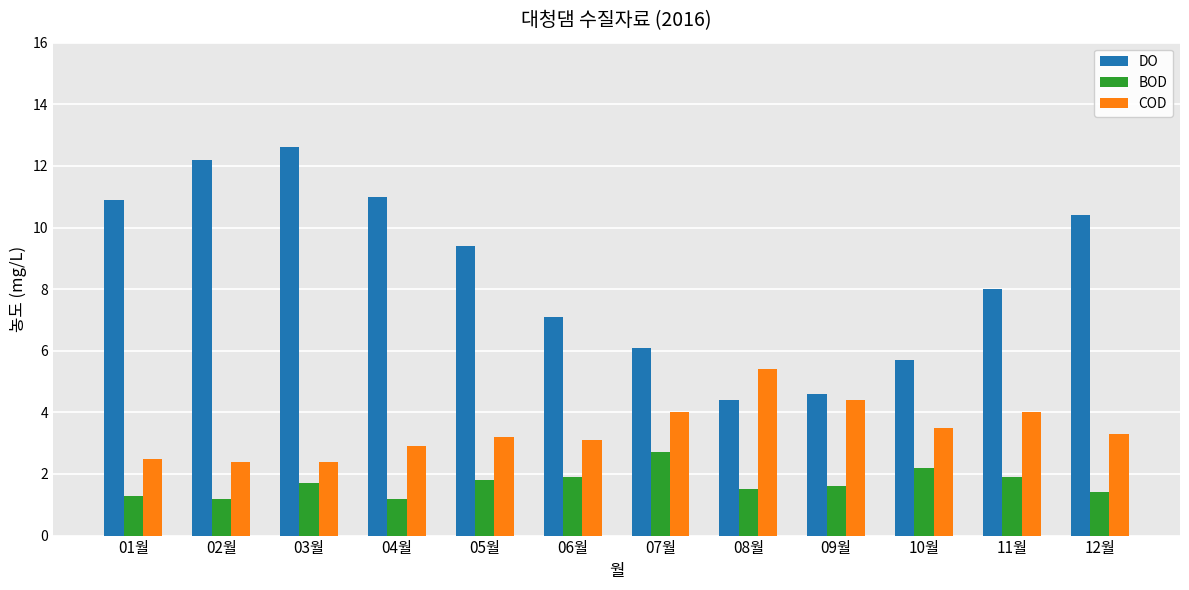

Rank the series by their maximum value, from lowest to highest.

BOD, COD, DO